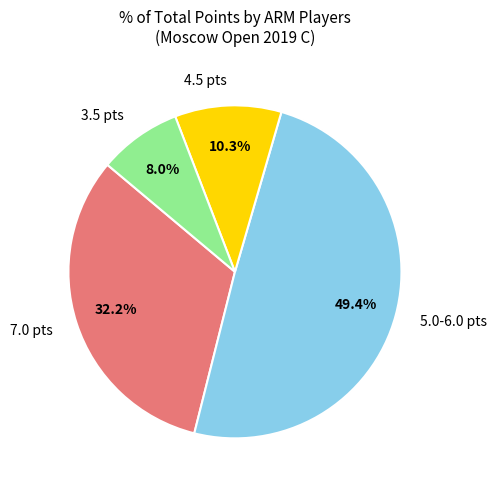

Does any single category account for the majority?

No